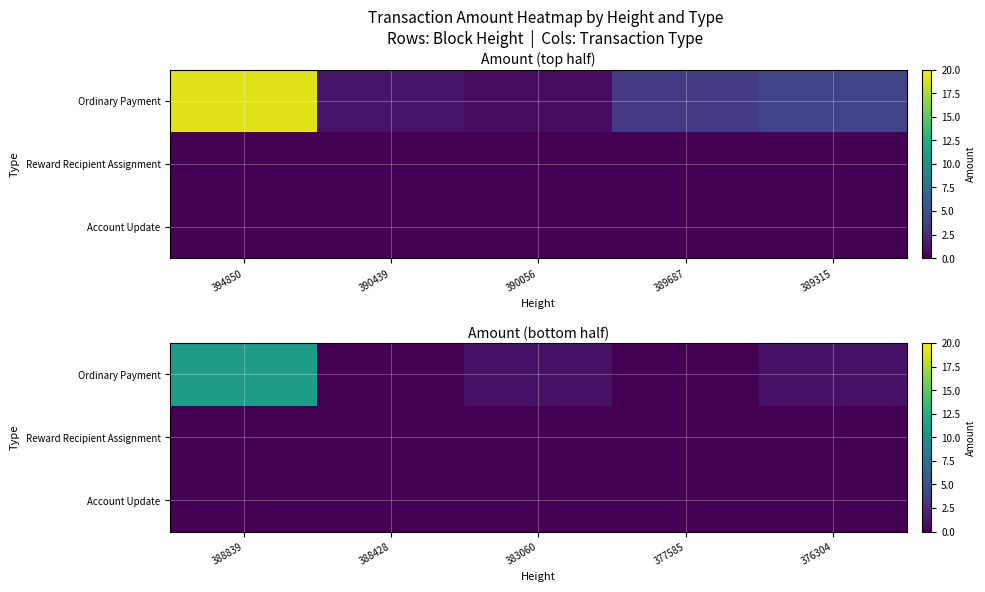

List the series in order of their peak value, highest first.

Ordinary Payment, Reward Recipient Assignment, Account Update